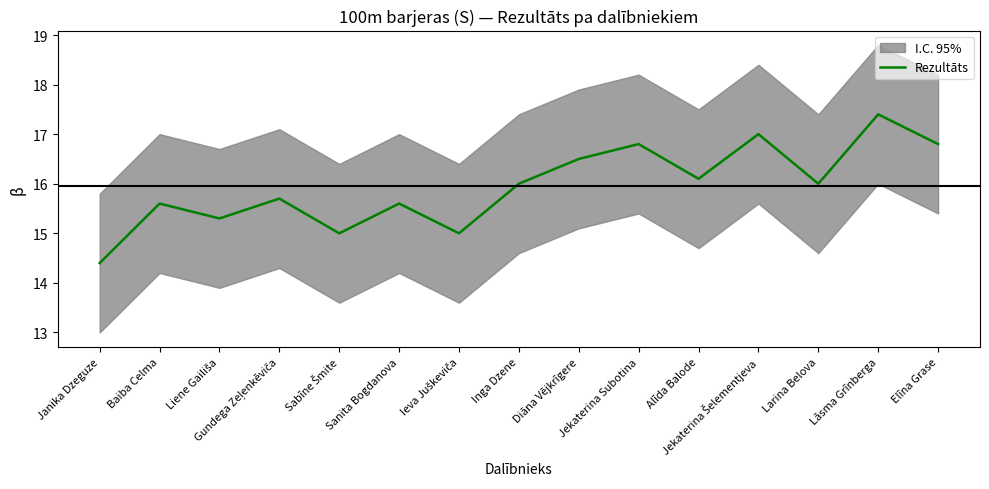

Which has a higher value, Jekaterina Subotina or Jekaterina Šelementjeva?

Jekaterina Šelementjeva